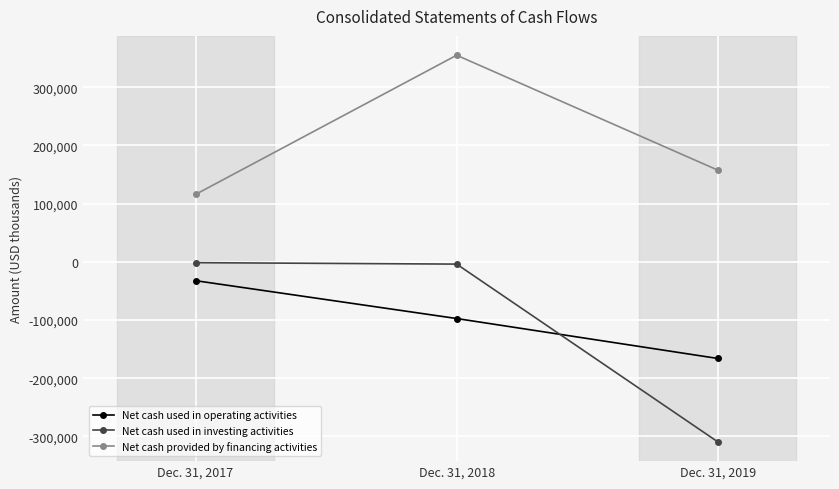

At which label does Net cash used in investing activities first exceed -4032?

Dec. 31, 2017